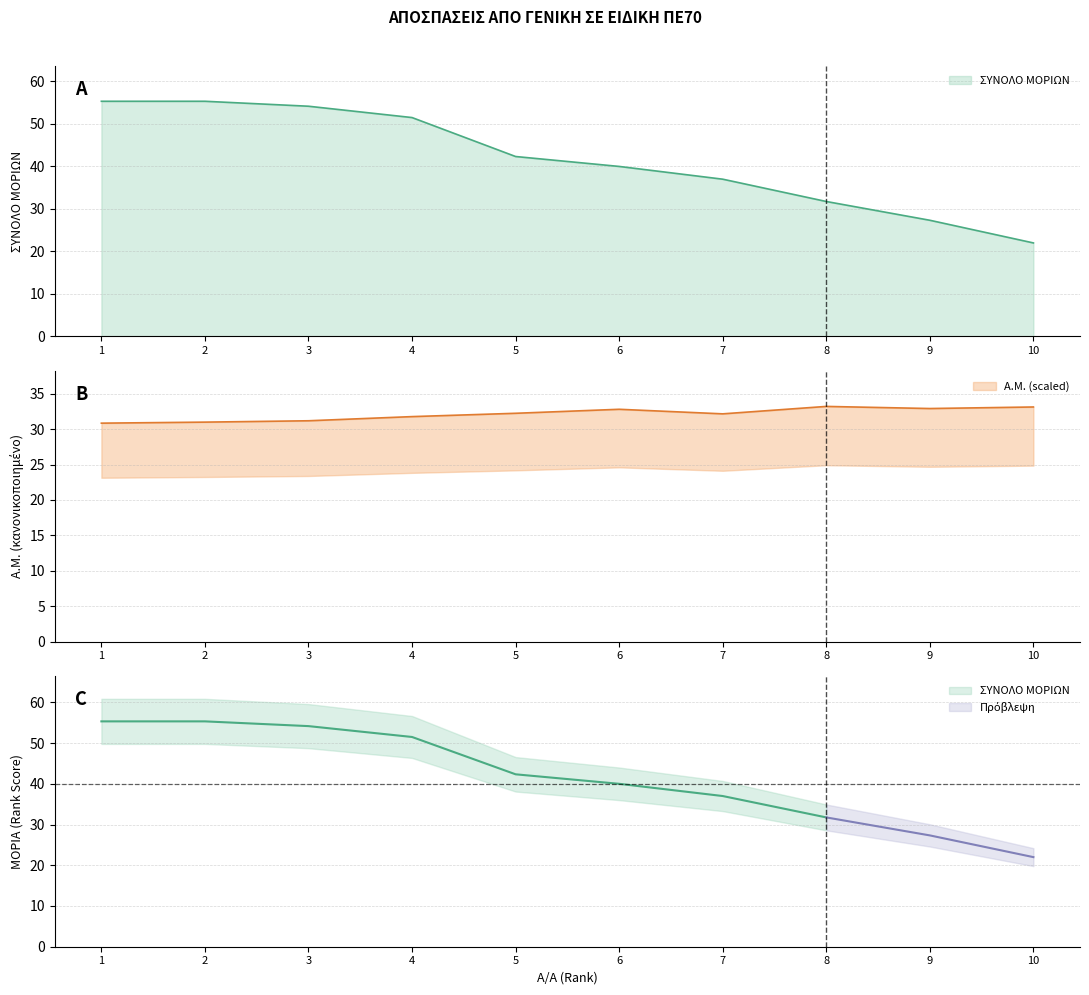

What is the approximate value of Α.Μ. at 10?

33.1